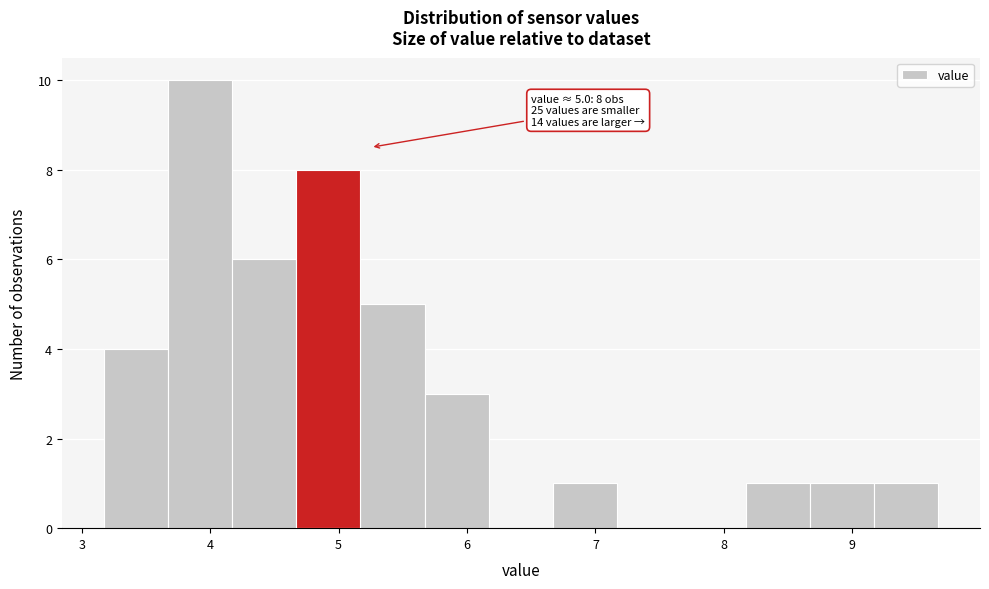

Over which range of the x-axis is the bar tallest?

3.67 to 4.17